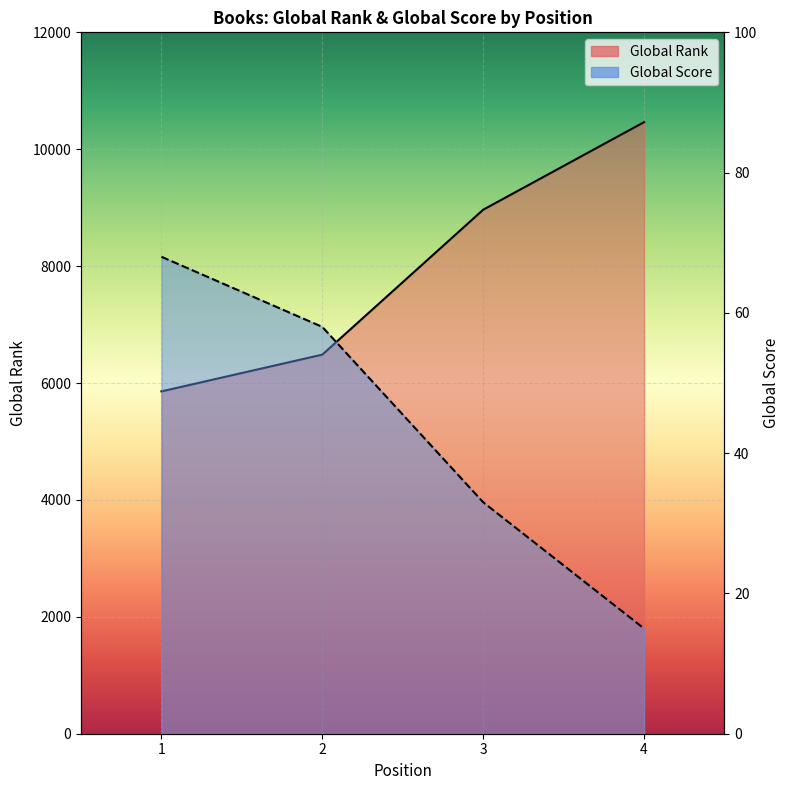

How many data points does each series have?

4